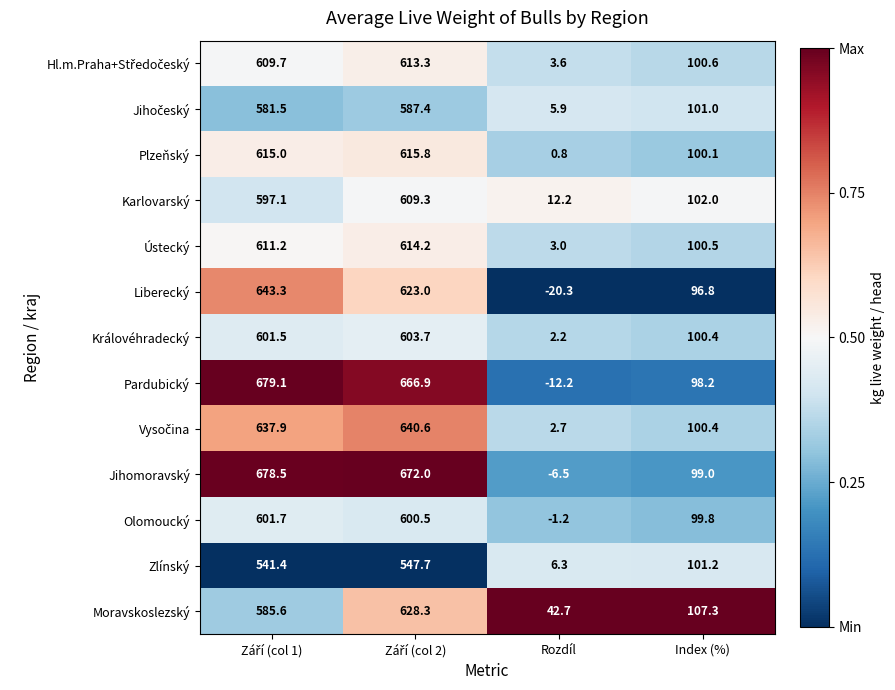

The value of Královéhradecký at Index (%) is 163.6. True or false?

False